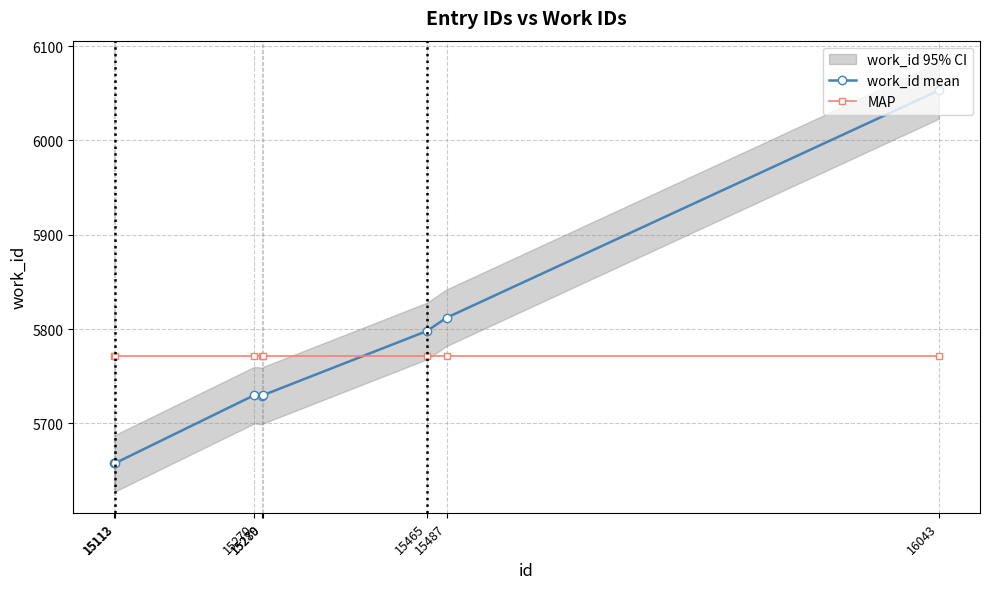

At 15113, list the series in order from largest to smallest.

MAP, work_id mean